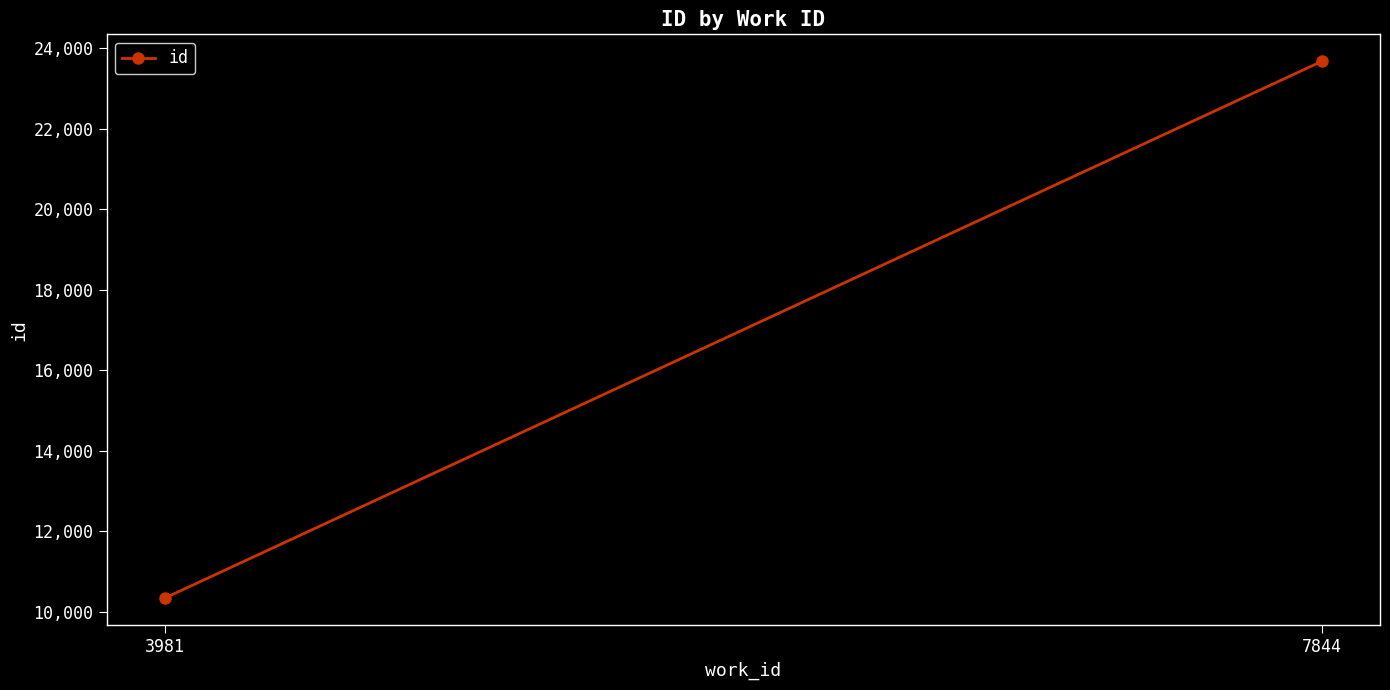

Approximately how many times larger is the value at 7844 compared to 3981?

2.3